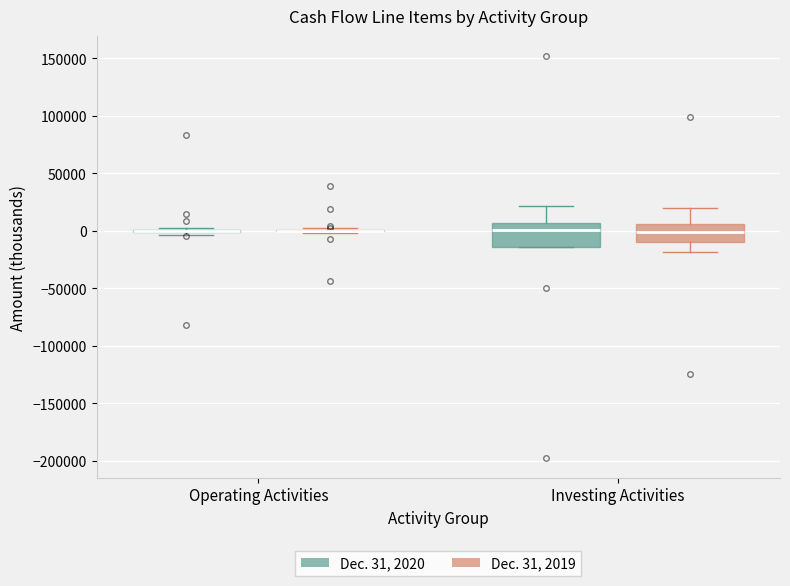

Comparing the boxes themselves (not the whiskers), which one is the tallest?

Investing Activities (Dec. 31, 2020)